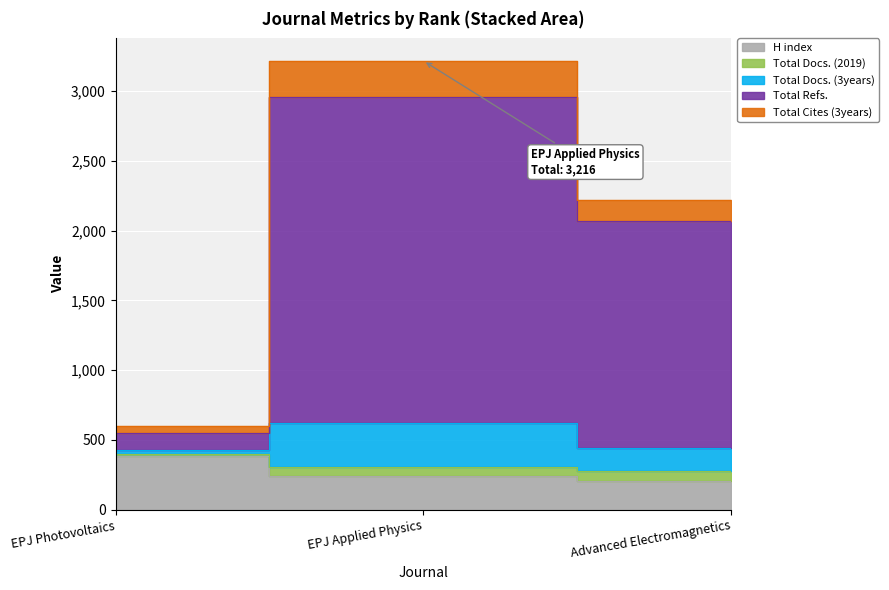

What is the value of the H index point at the 1st from the left?

385